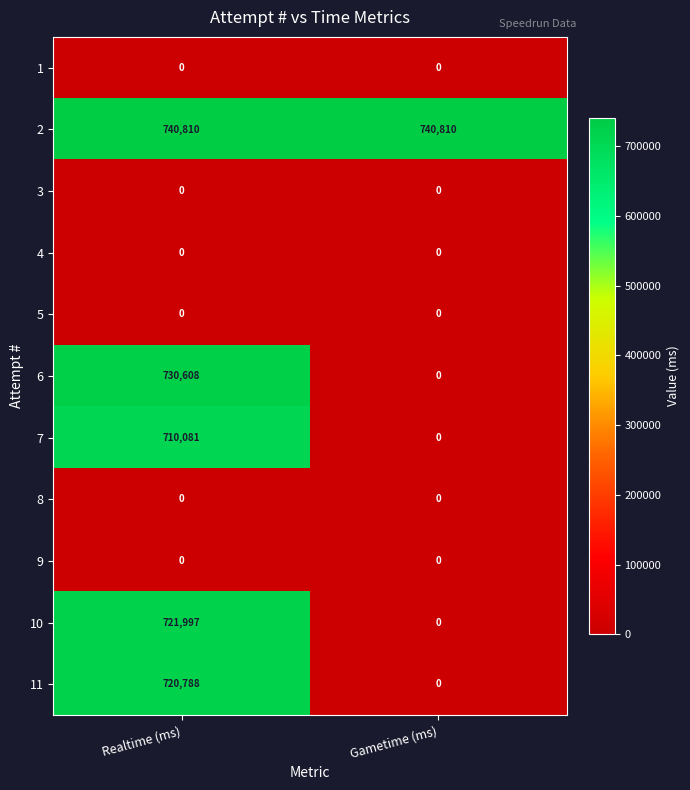

Reading right to left, list all the values displayed in this chart.

1: Gametime (ms)=0	Realtime (ms)=0
2: Gametime (ms)=740810	Realtime (ms)=740810
3: Gametime (ms)=0	Realtime (ms)=0
4: Gametime (ms)=0	Realtime (ms)=0
5: Gametime (ms)=0	Realtime (ms)=0
6: Gametime (ms)=0	Realtime (ms)=730608
7: Gametime (ms)=0	Realtime (ms)=710081
8: Gametime (ms)=0	Realtime (ms)=0
9: Gametime (ms)=0	Realtime (ms)=0
10: Gametime (ms)=0	Realtime (ms)=721997
11: Gametime (ms)=0	Realtime (ms)=720788